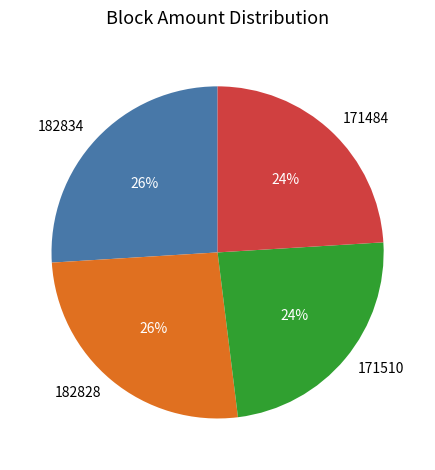

Do 182834 and 182828 together represent more than half of the pie?

Yes